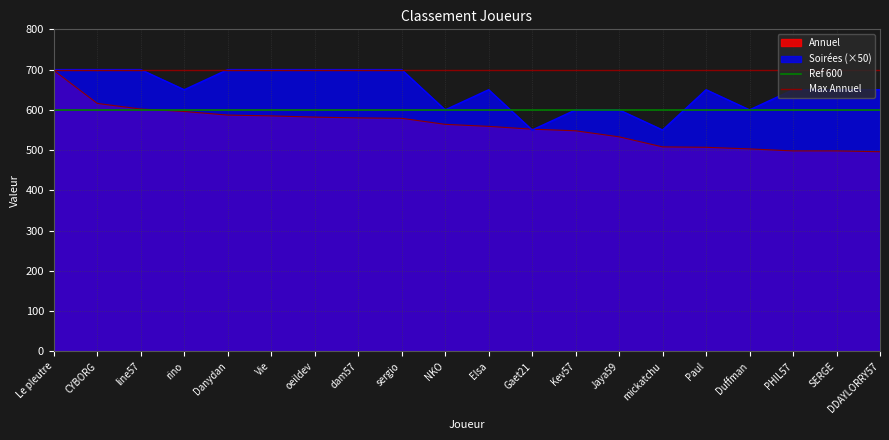

The value of Max Annuel at Le pleutre is 427. True or false?

False